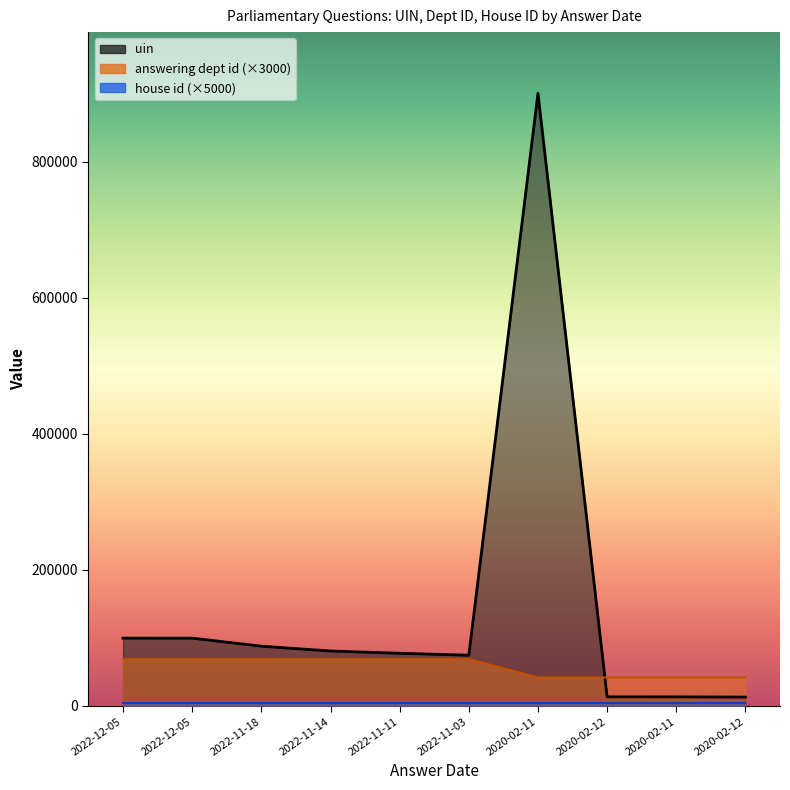

How many intersections are there between answering dept id and uin?

1